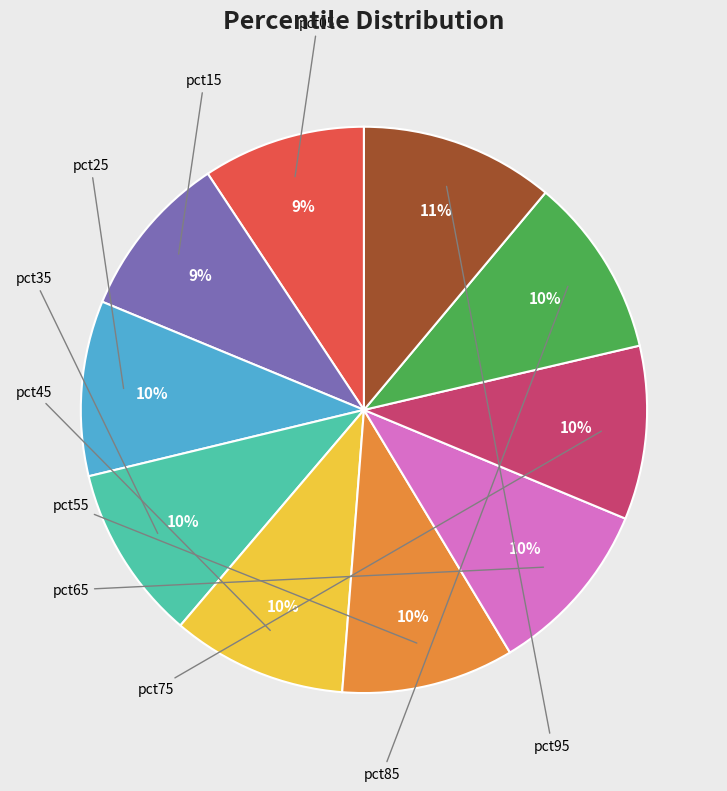

Does any single category account for the majority?

No